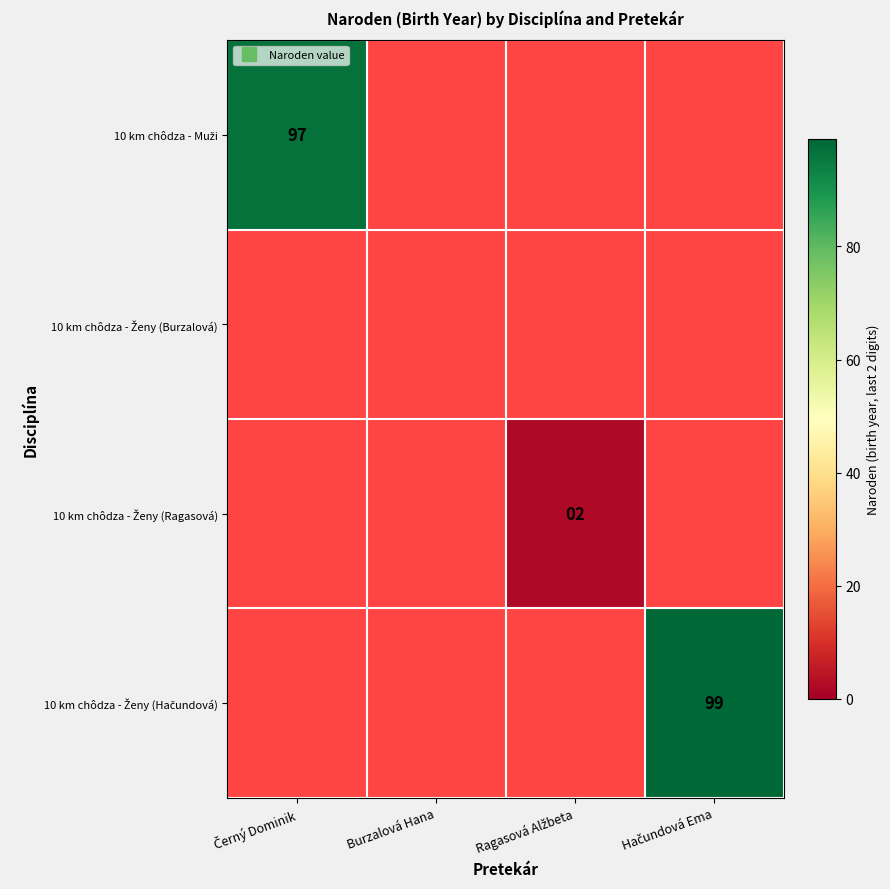

Is the value of 10 km chôdza - Ženy (Ragasová) at Hačundová Ema greater than the value of 10 km chôdza - Ženy (Burzalová) at Ragasová Alžbeta?

No